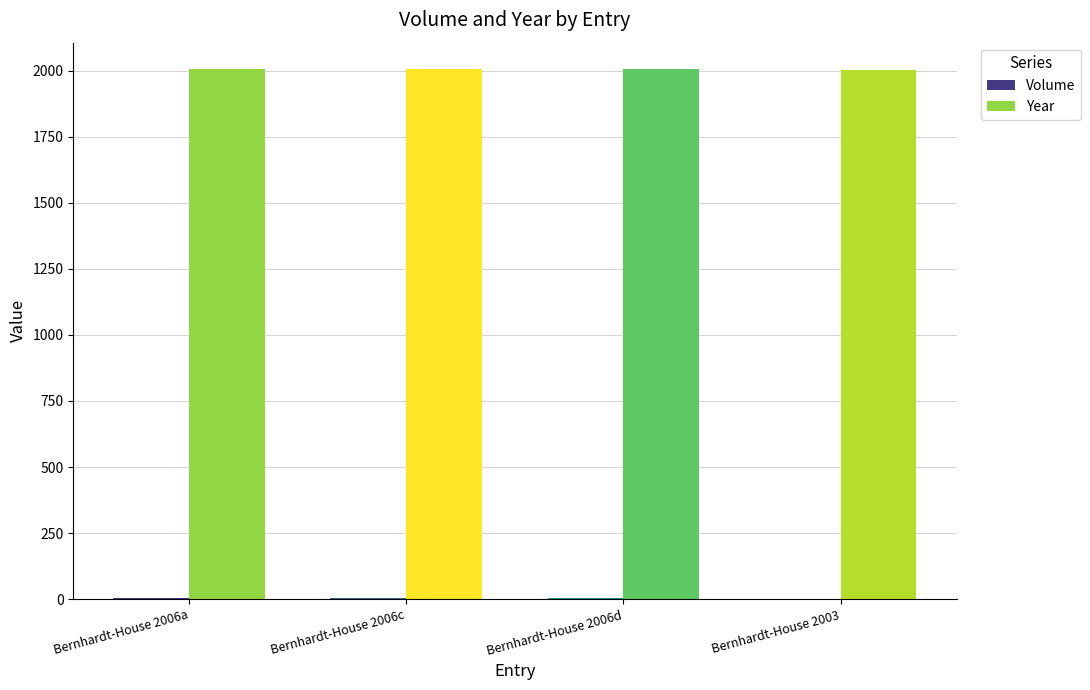

What is the spread (max minus min) of values at Bernhardt-House 2006c?

2003